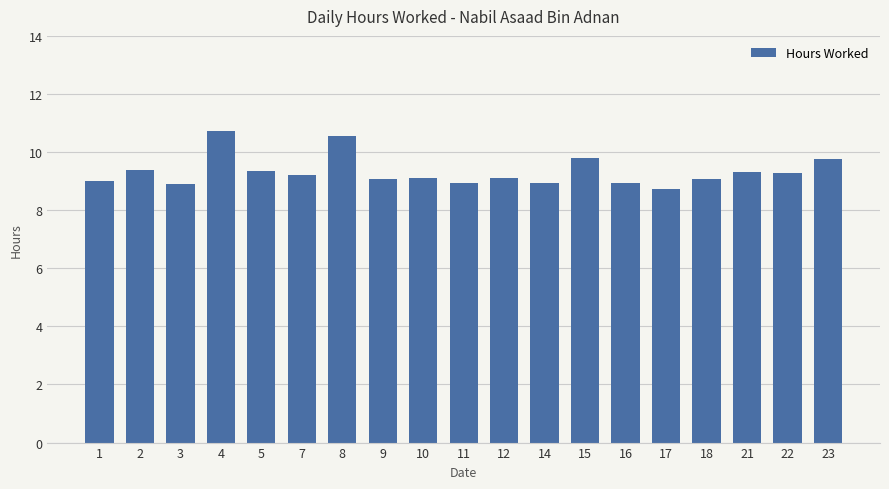

What is the smallest value displayed?

8.7